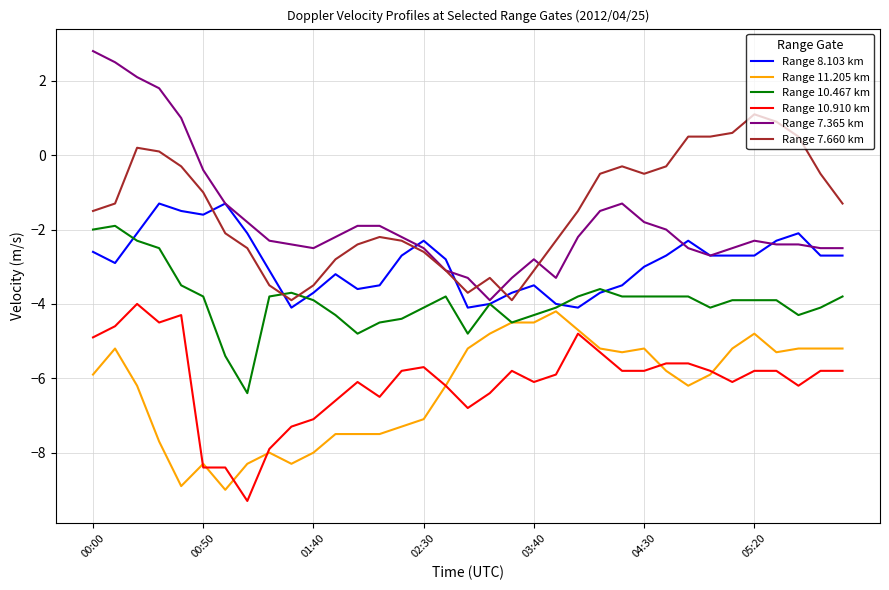

What is the lowest value of the Range 10.910 km series?

-9.3